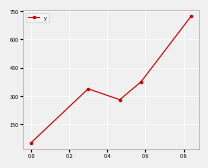

What is the difference between the second highest and second lowest values?

95